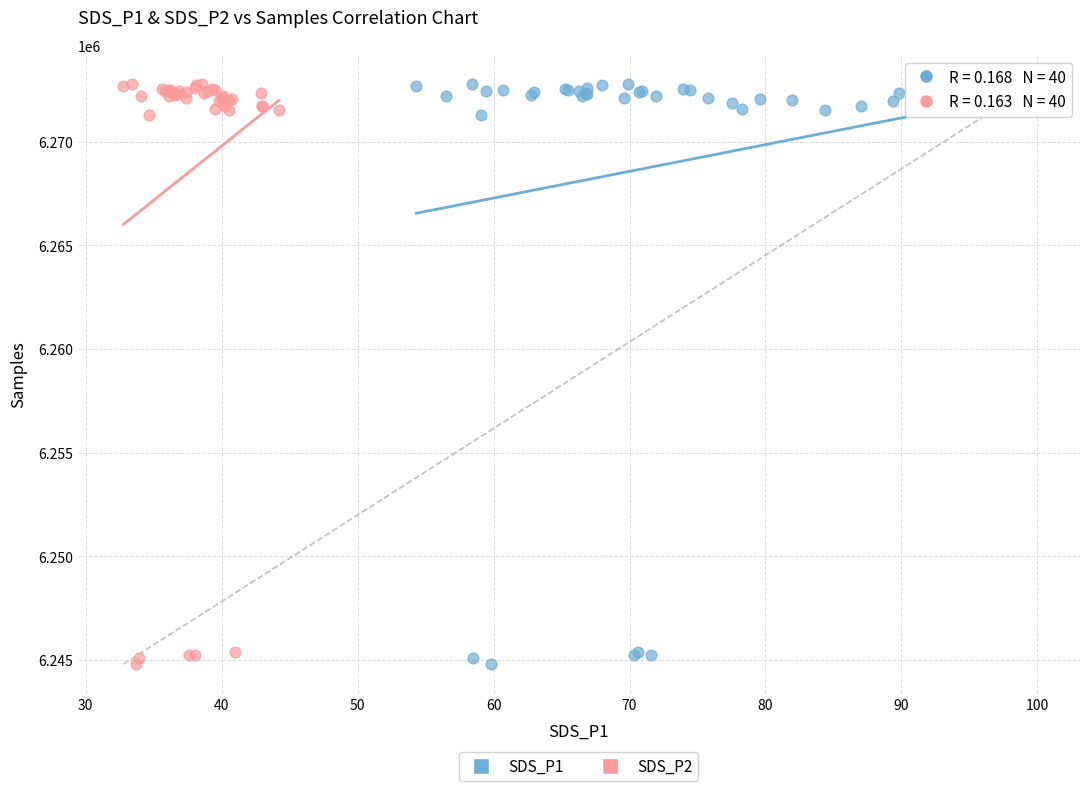

What are all the series names shown in the legend?

SDS_P1, SDS_P2